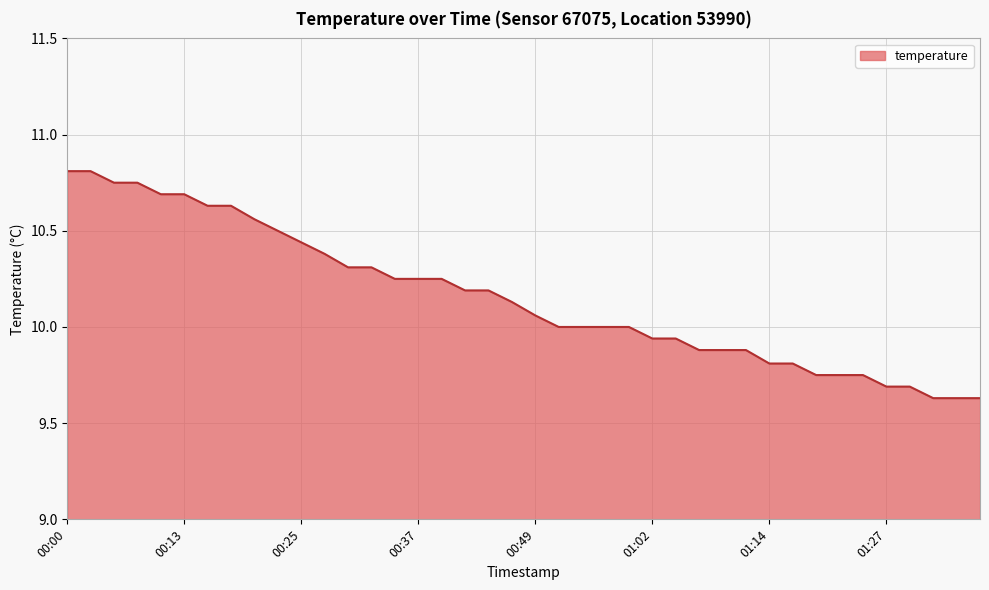

What is the difference between the maximum and minimum values?

1.2